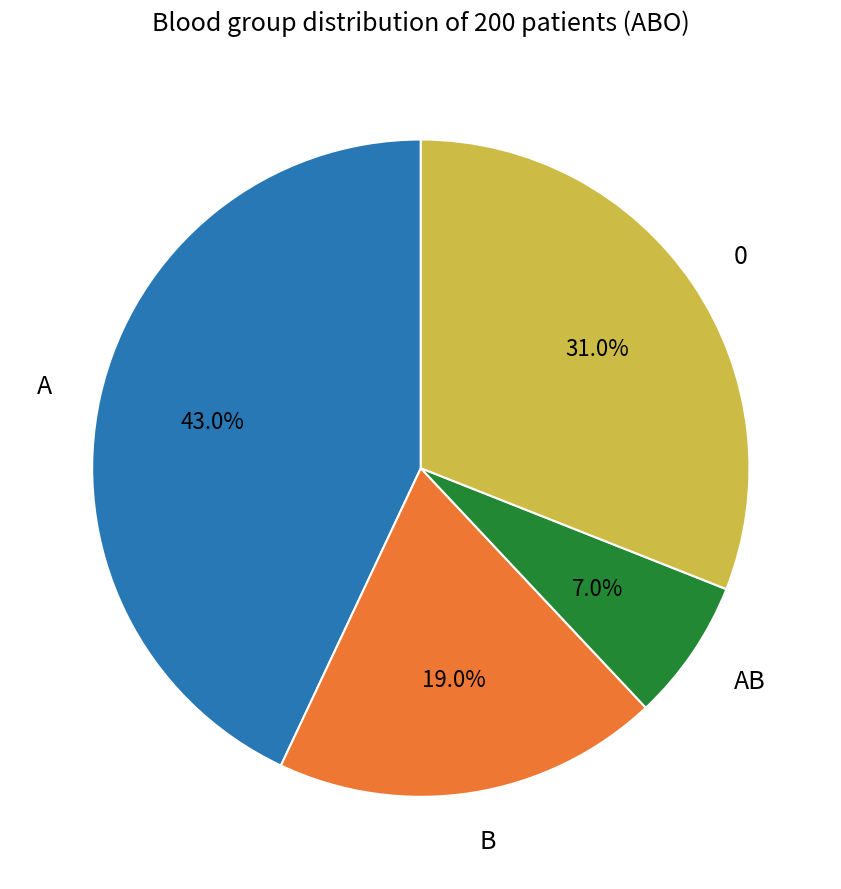

Approximately how many times larger is the value at 0 compared to AB?

4.4